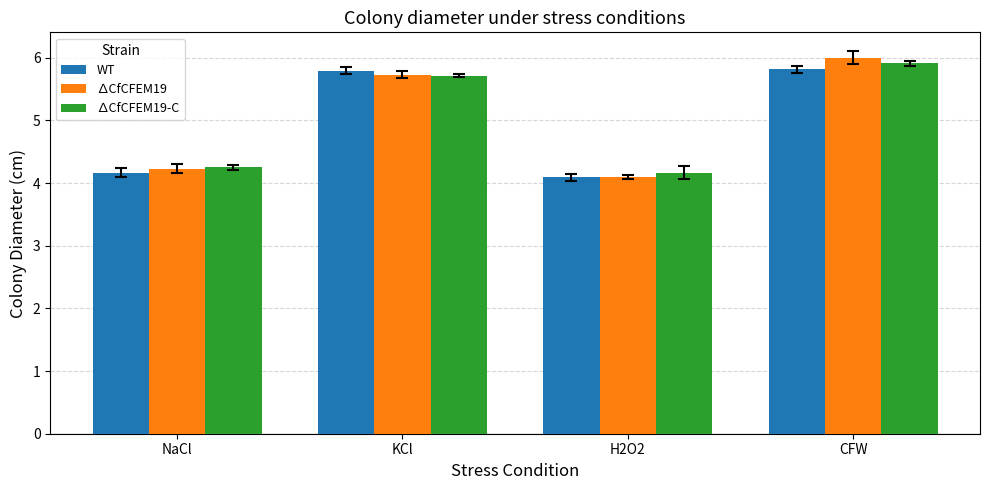

Where does the WT series first go above 5?

KCl